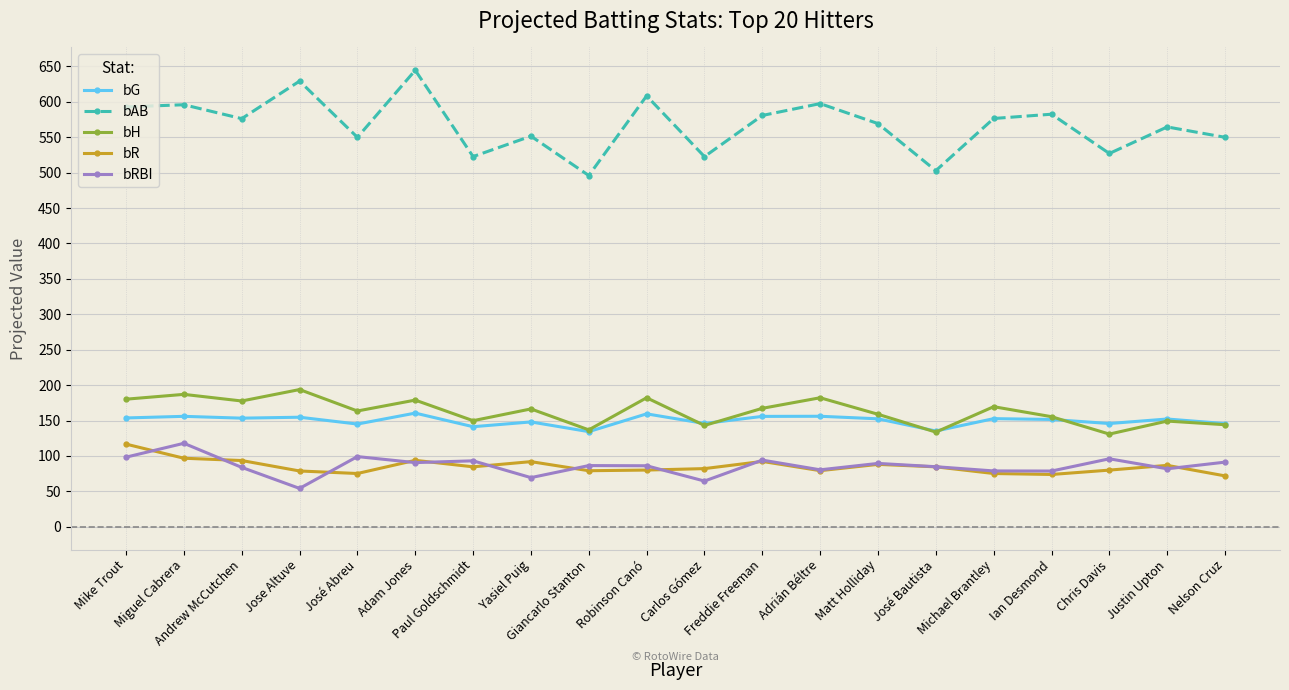

What is the greatest value displayed?

644.6